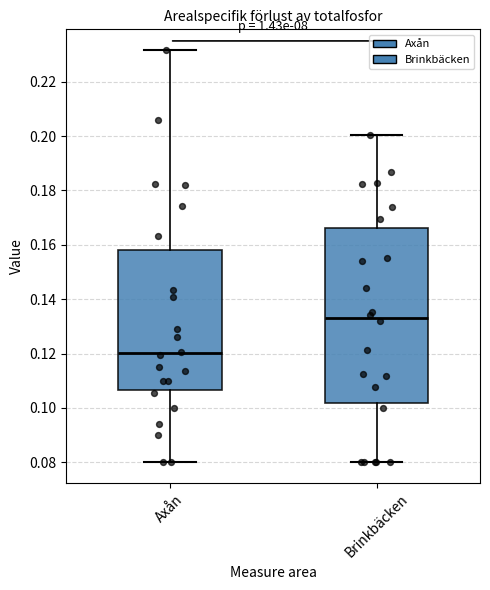

Reading left to right, transcribe this box plot: for each box, give where its median line is, the range the box spans, and where its two whiskers end, as read against the y-axis. The values are not printed on the chart, so give them approximately, as read against the axis.

Axån: median 0.120, box 0.106 to 0.158, whiskers 0.080 to 0.232
Brinkbäcken: median 0.134, box 0.102 to 0.166, whiskers 0.080 to 0.200